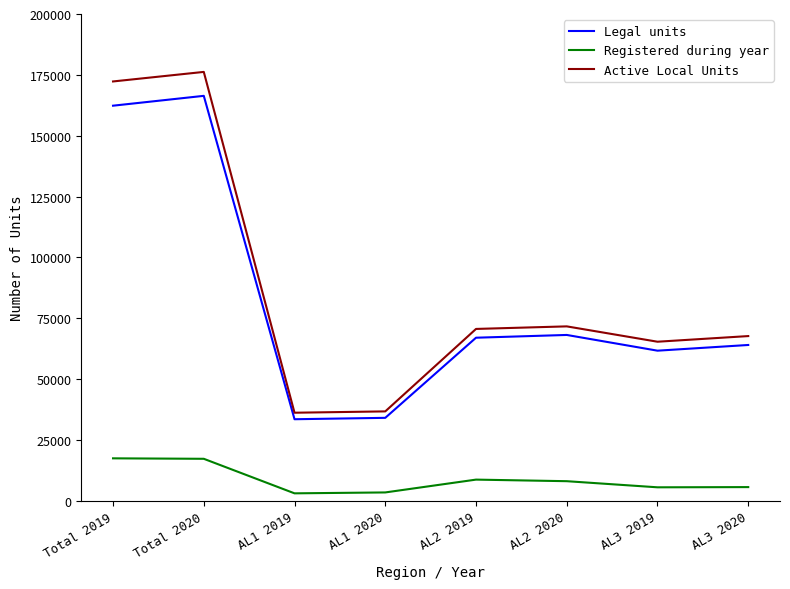

What is the greatest value displayed?

176216